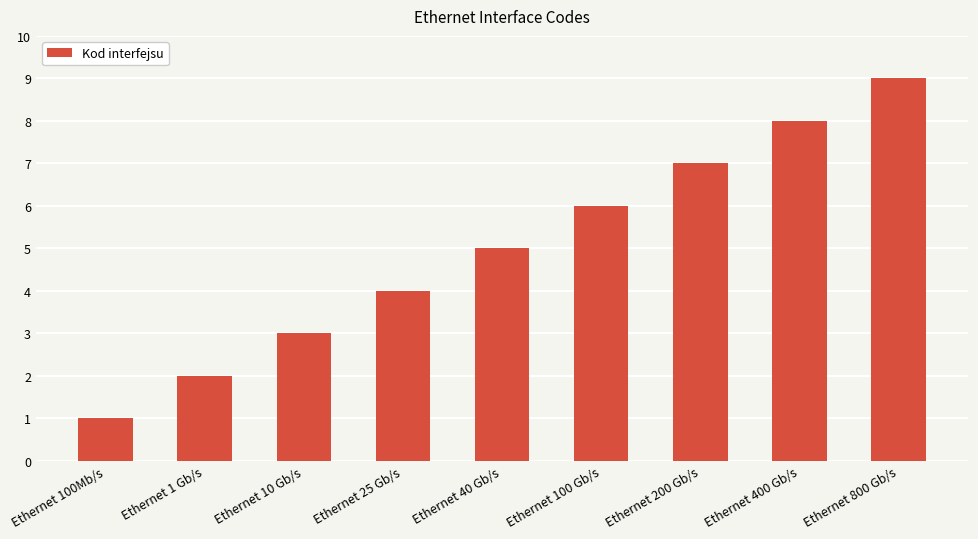

Approximately how many times larger is the value at Ethernet 400 Gb/s compared to Ethernet 100Mb/s?

8.0